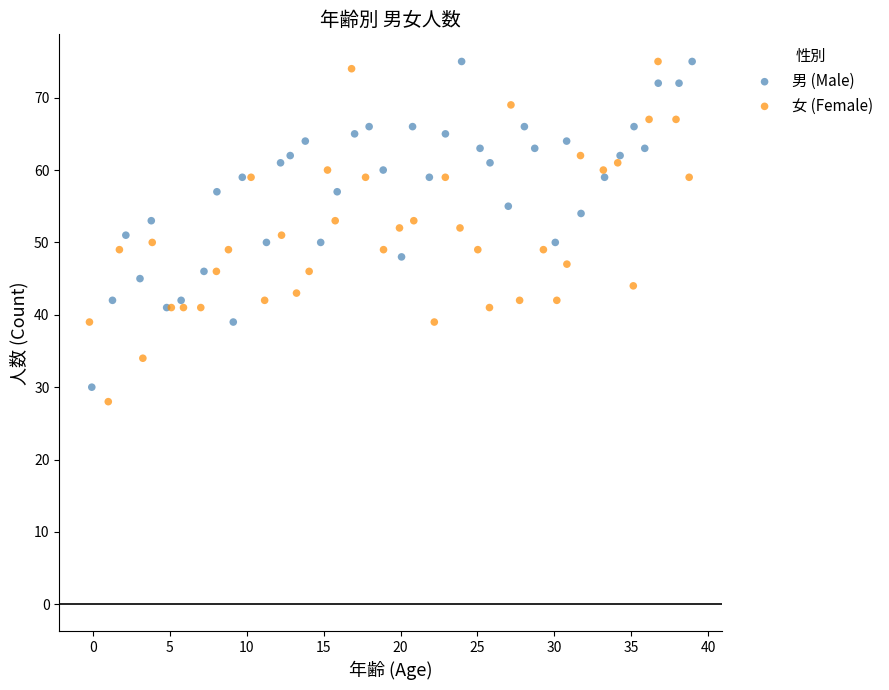

What are all the series names shown in the legend?

男 (Male), 女 (Female)